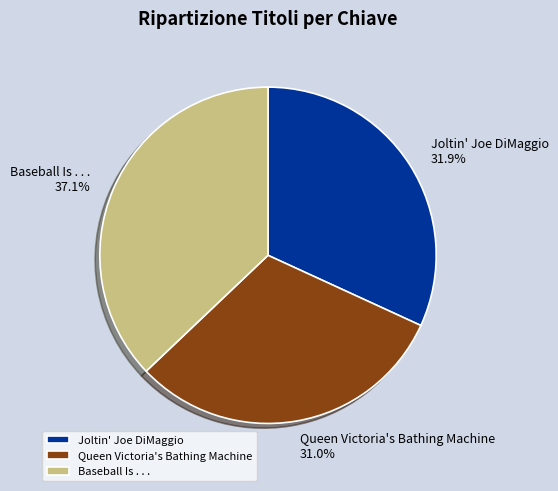

Rank the categories by value from lowest to highest.

Queen Victoria's Bathing Machine, Joltin' Joe DiMaggio, Baseball Is . . .